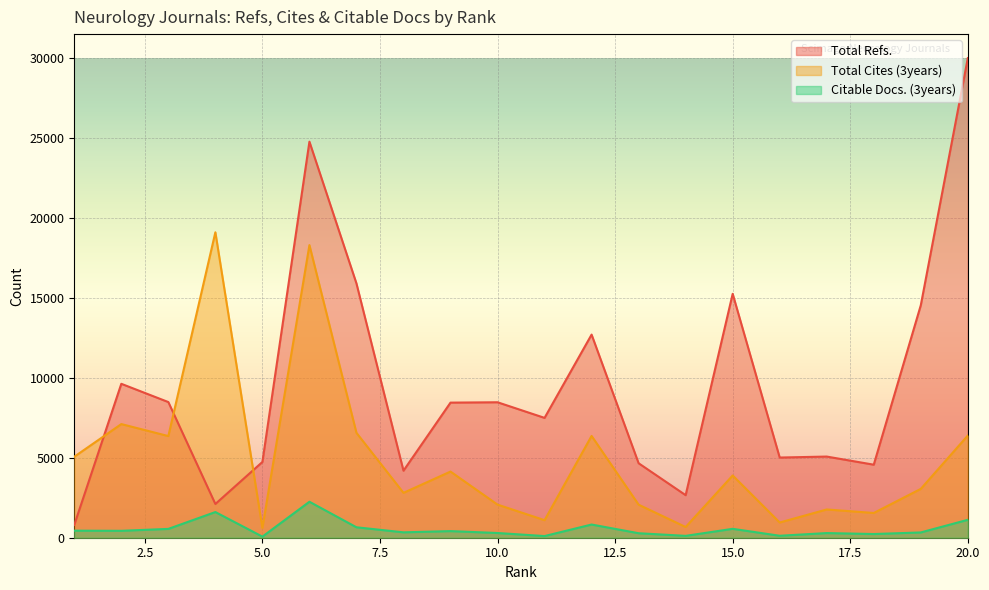

How many data points in Total Cites (3years) are above 3892?

9